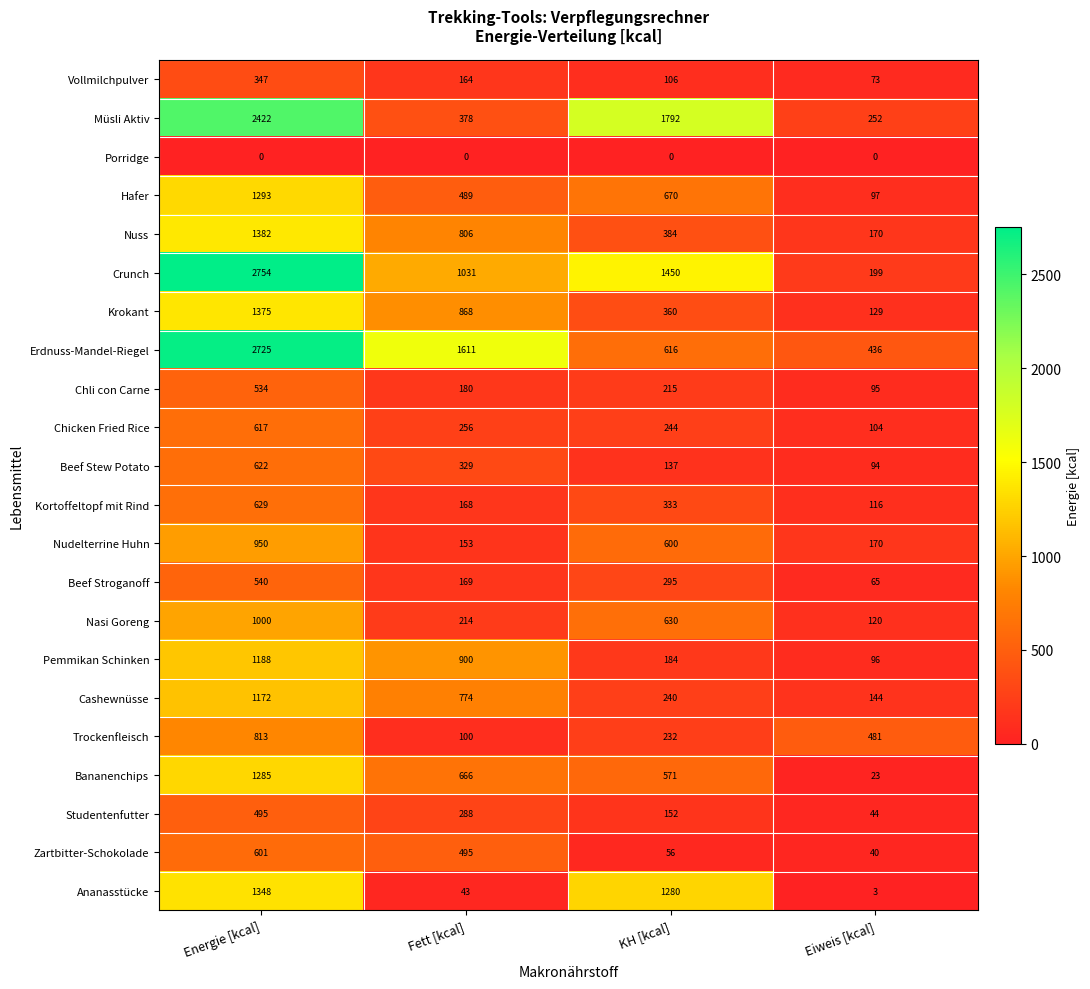

Which series has the largest total across all categories?

Crunch